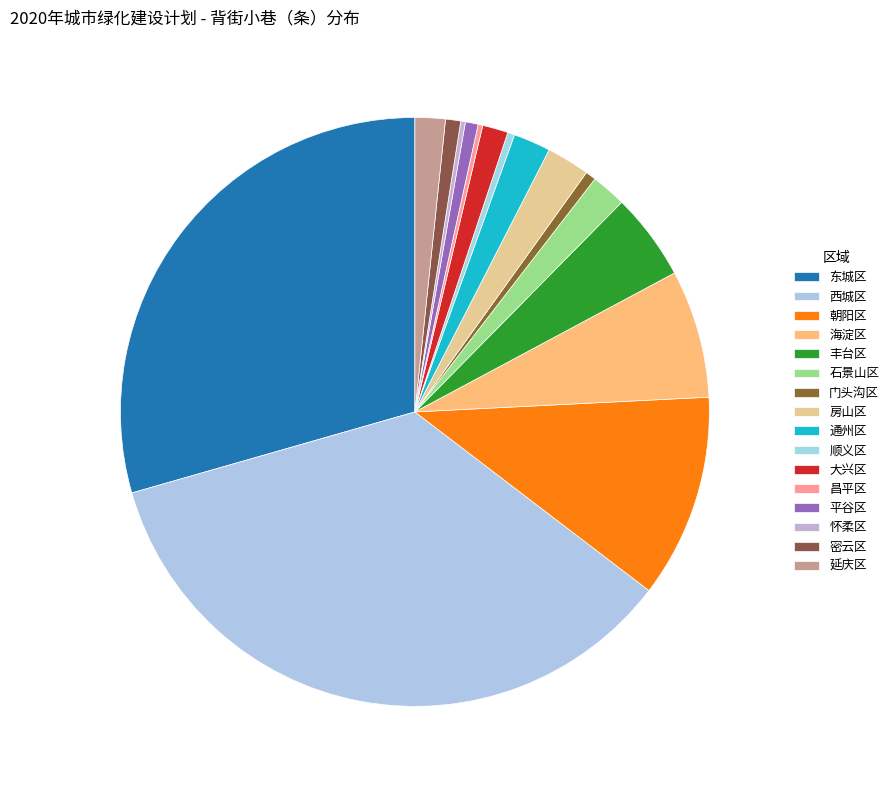

Count the number of slices in the pie.

16